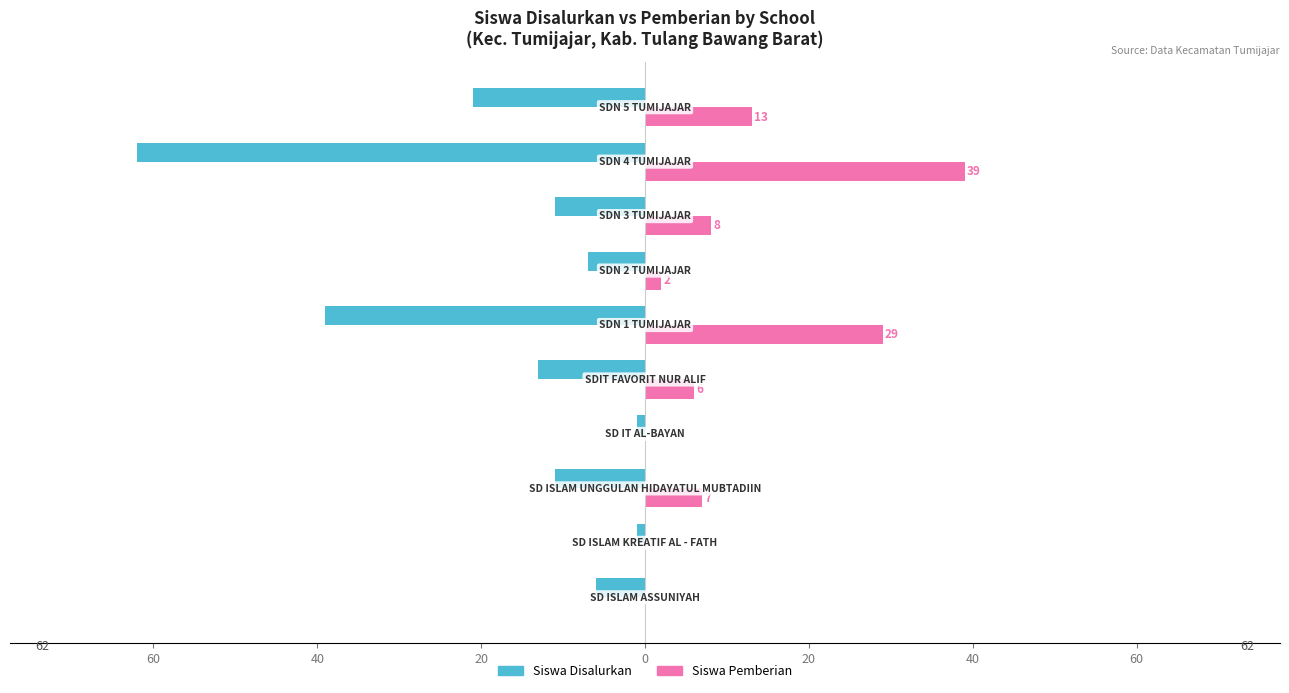

What are all the series names shown in the legend?

Siswa Disalurkan, Siswa Pemberian